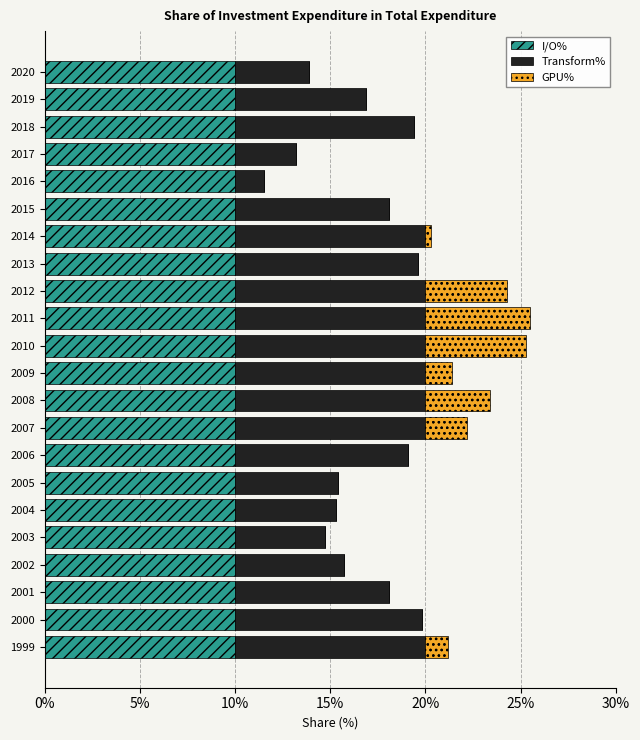

The value of GPU% at 2003 is 1.9. True or false?

False